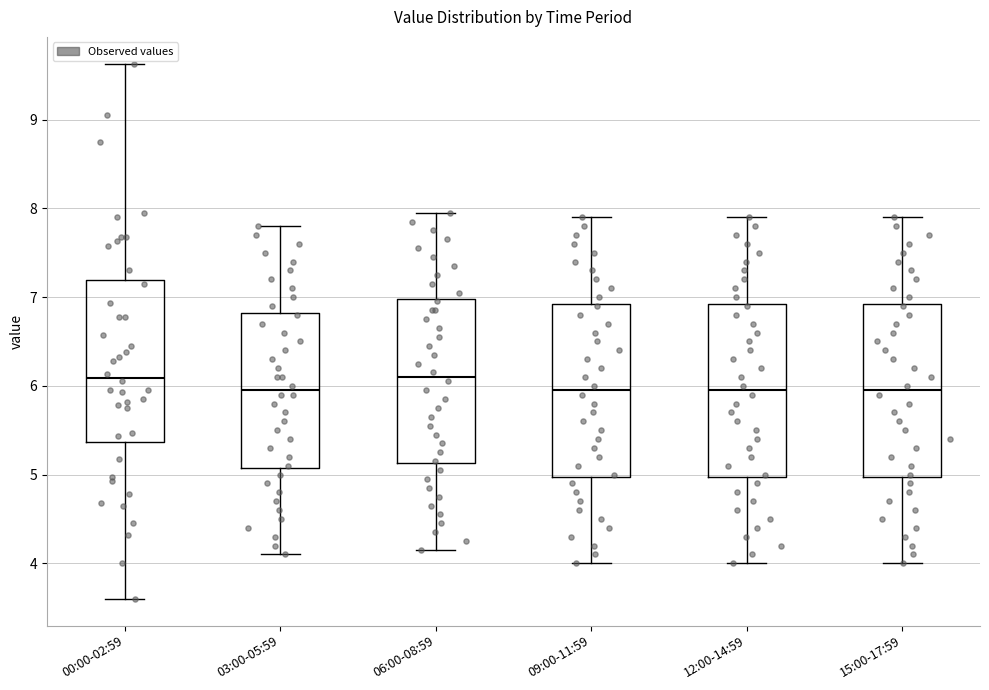

Where does the median line of the box for 15:00-17:59 sit on the y-axis? The values are not printed on the chart, so give them approximately, as read against the axis.

6.0